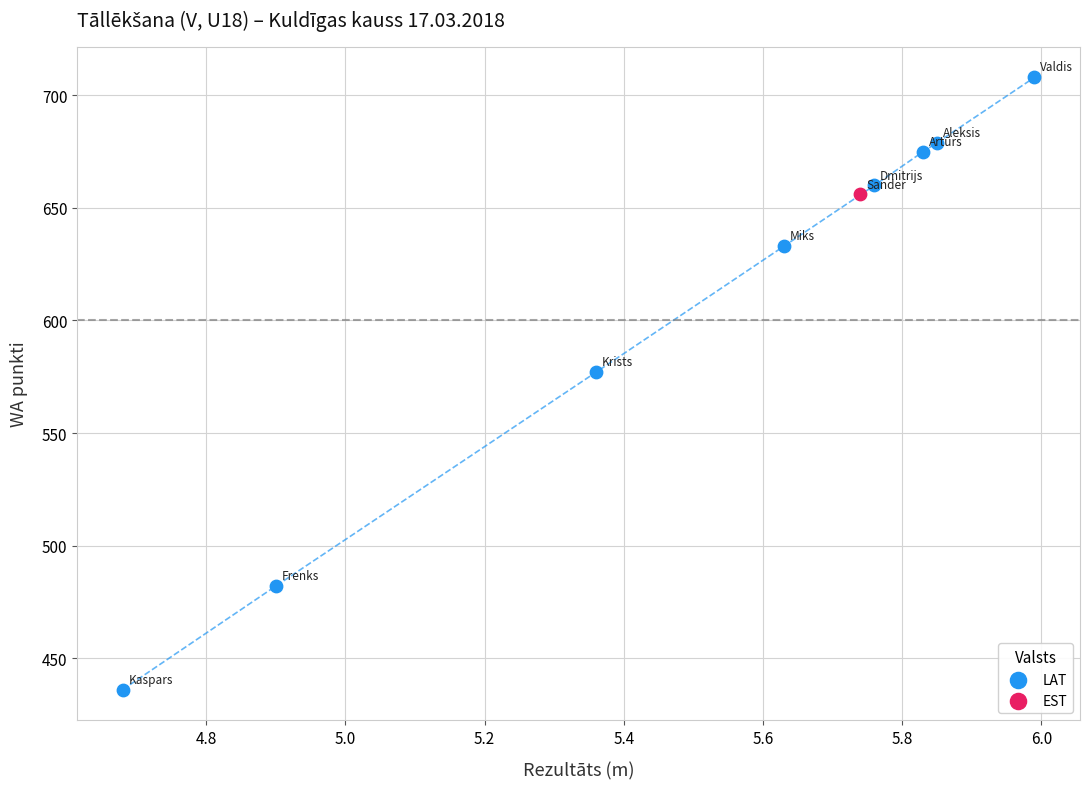

What are all the series names shown in the legend?

LAT, EST